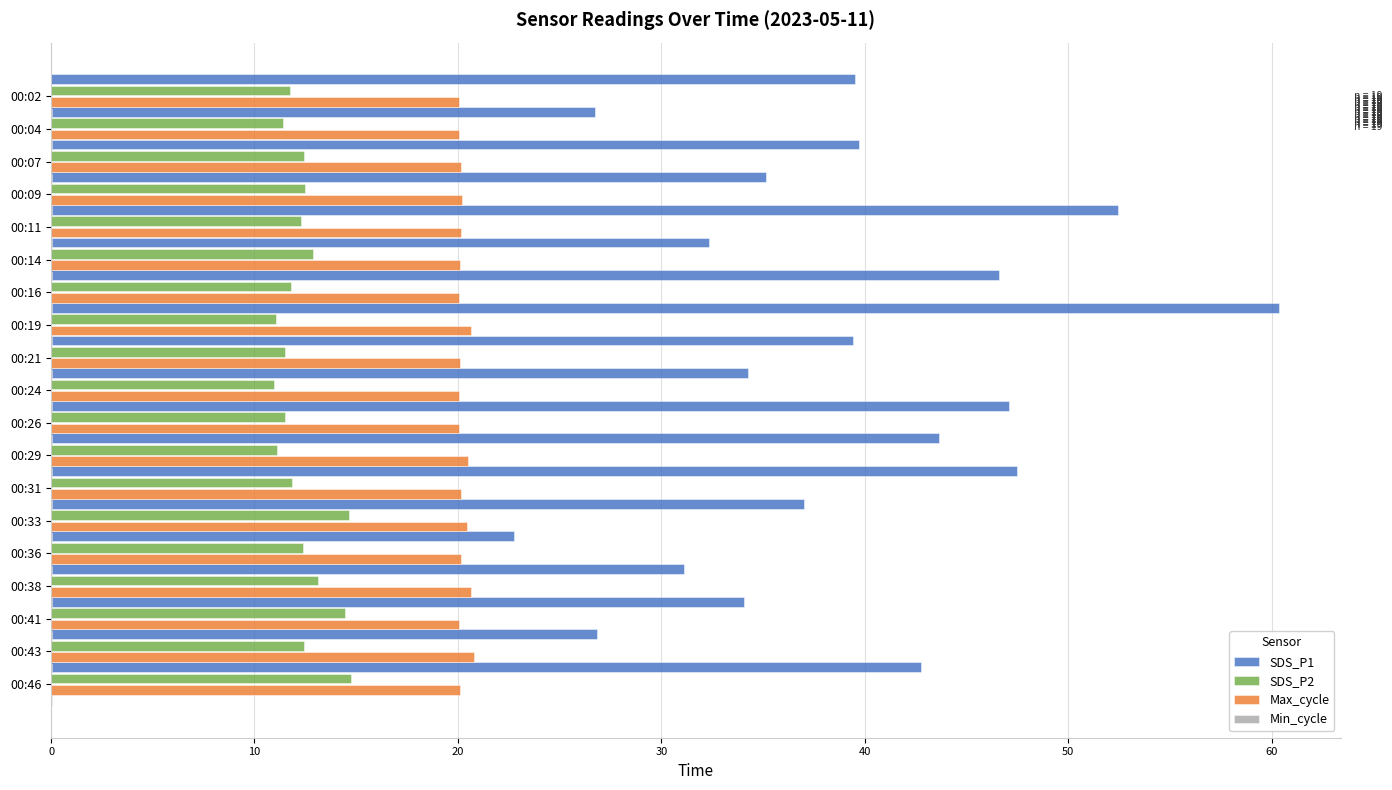

What is the average value of the SDS_P1 series?

38.9